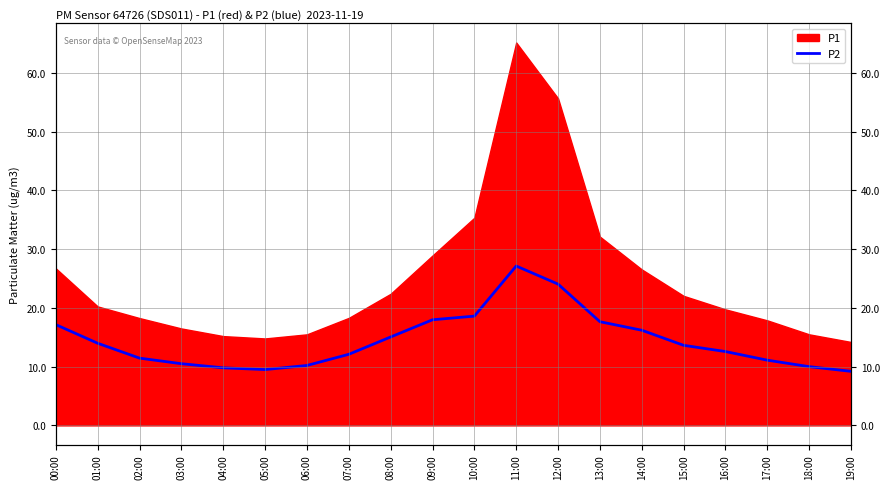

Rank the categories by value from lowest to highest.

19:00, 05:00, 04:00, 18:00, 06:00, 03:00, 17:00, 02:00, 07:00, 16:00, 15:00, 01:00, 08:00, 14:00, 00:00, 13:00, 09:00, 10:00, 12:00, 11:00